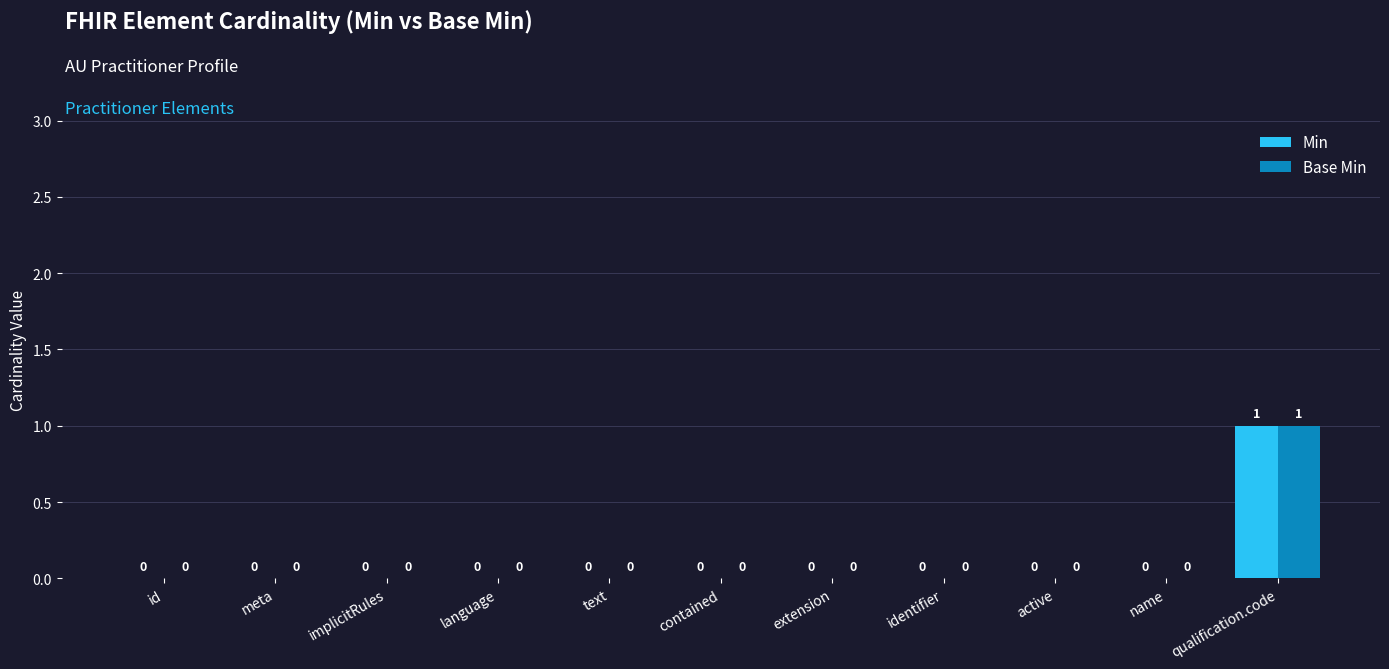

How many groups of bars are there?

11